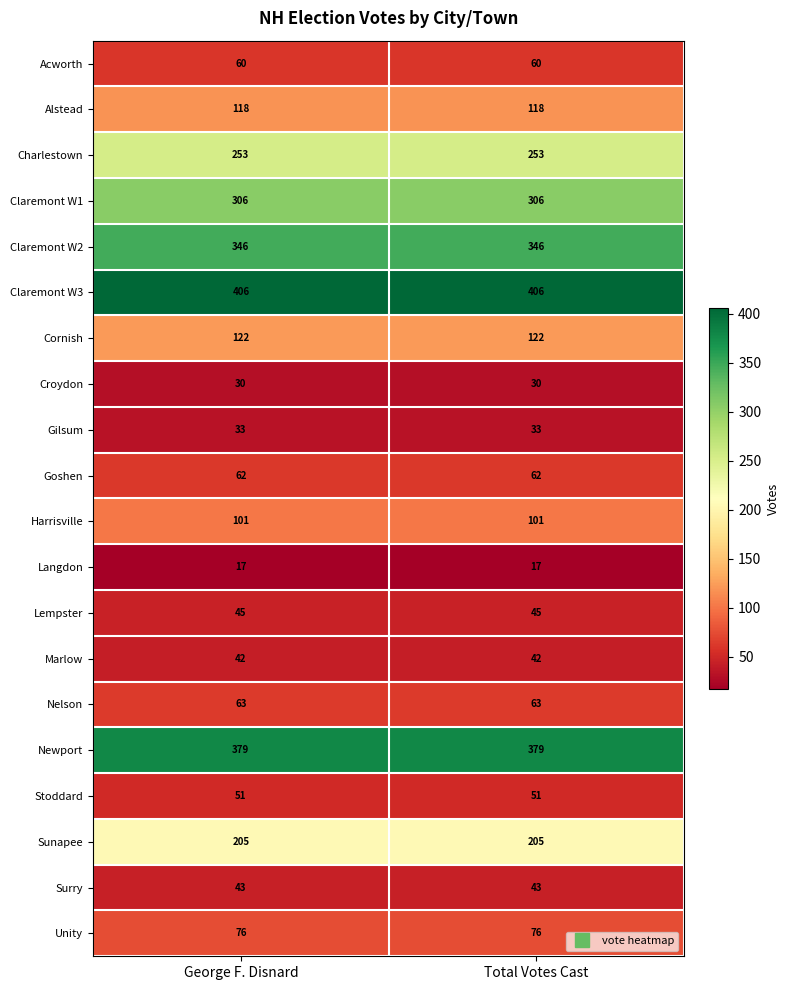

What is the sum of all Croydon values?

60